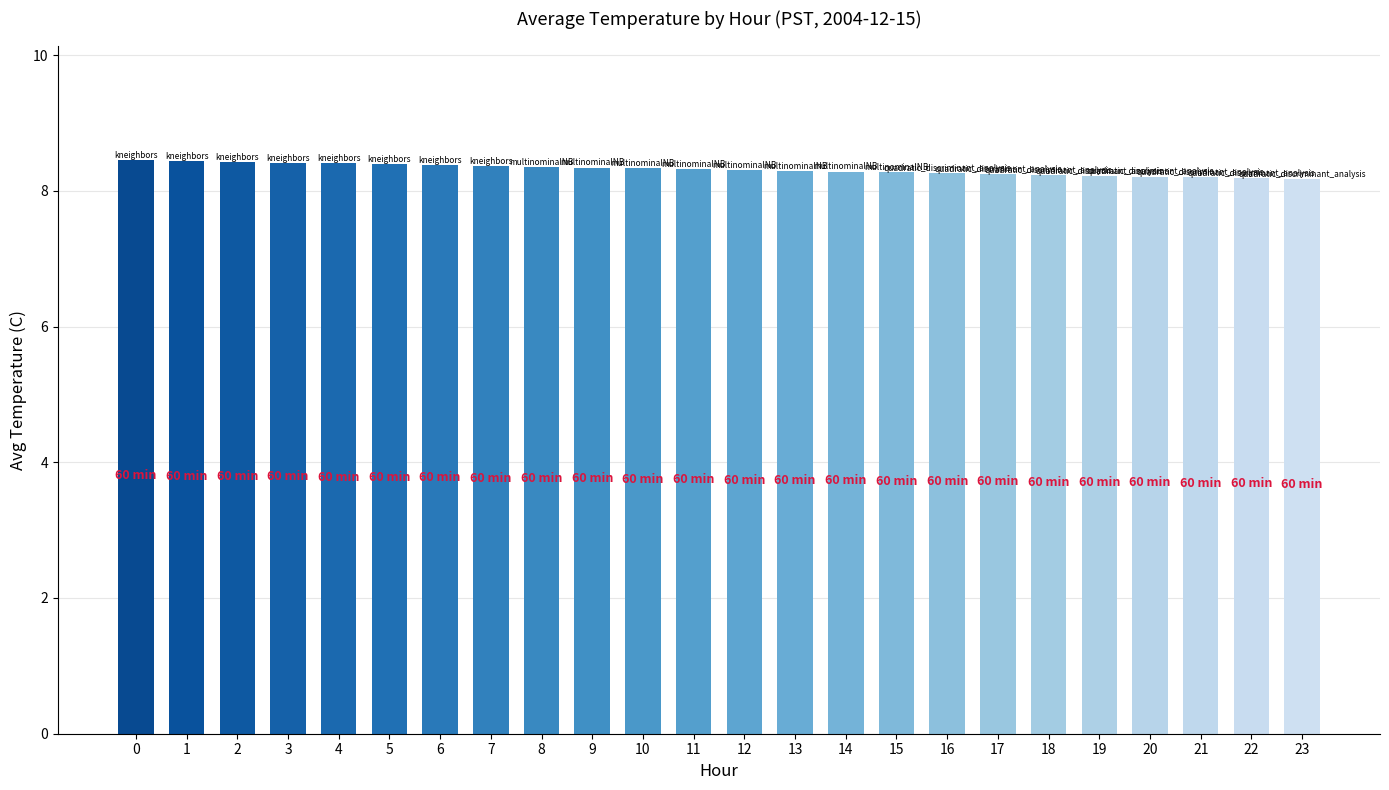

Does the chart contain any negative values?

No